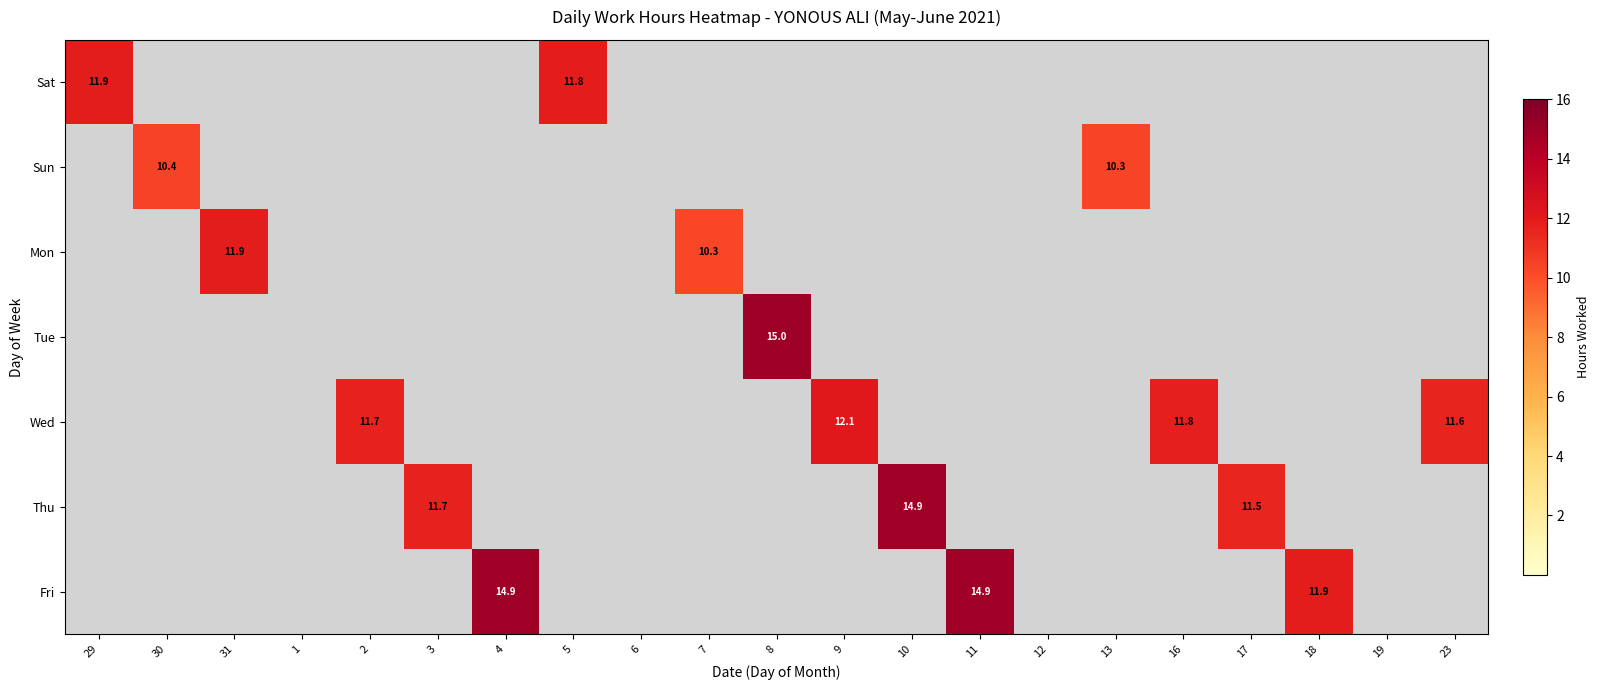

The Wed series shows 16.5 at 16. True or false?

False